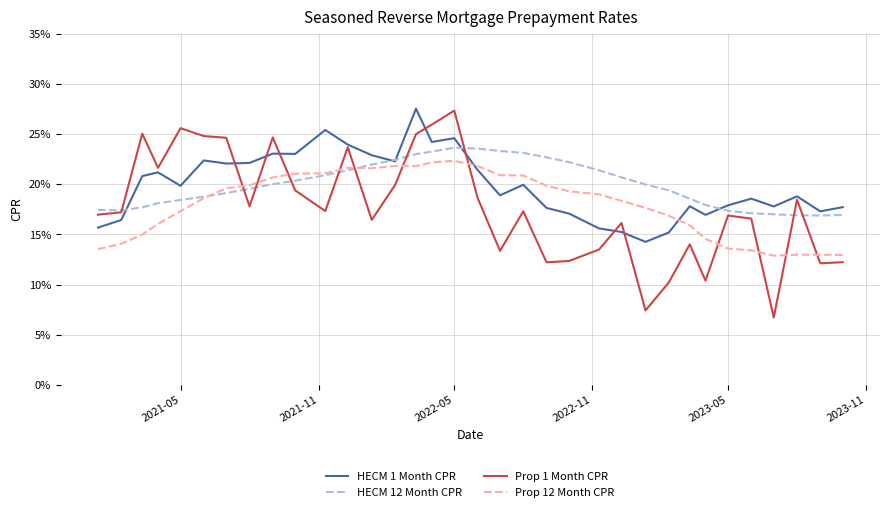

In HECM 1 Month CPR, how many points are lower than both neighbors (excluding endpoints)?

10